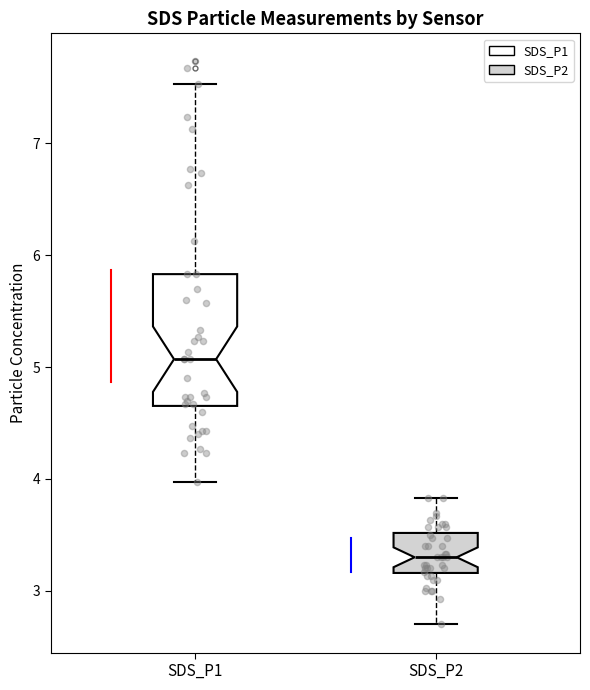

Where is the upper edge of the box for SDS_P1 on the y-axis? The values are not printed on the chart, so give them approximately, as read against the axis.

5.8